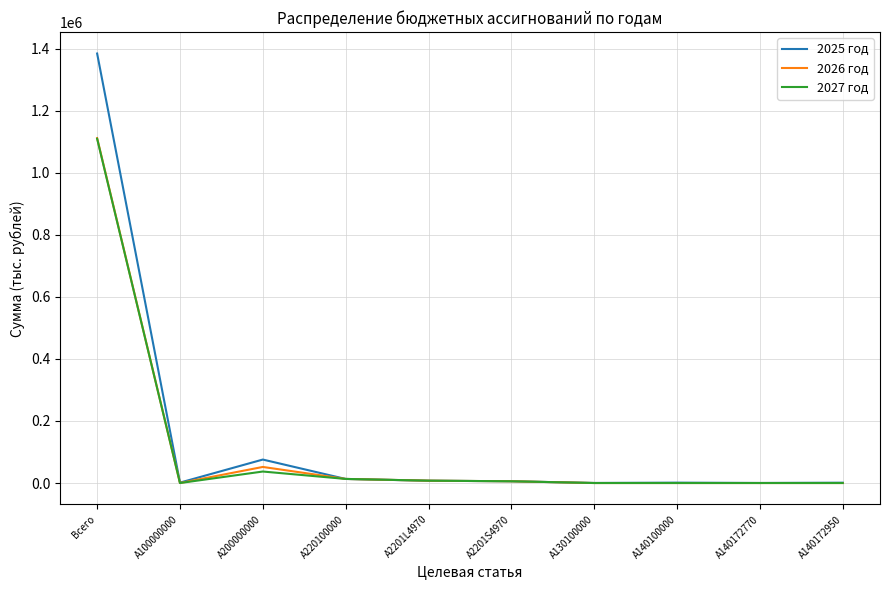

Is it true that 2025 год equals 165.0 at A130100000?

True